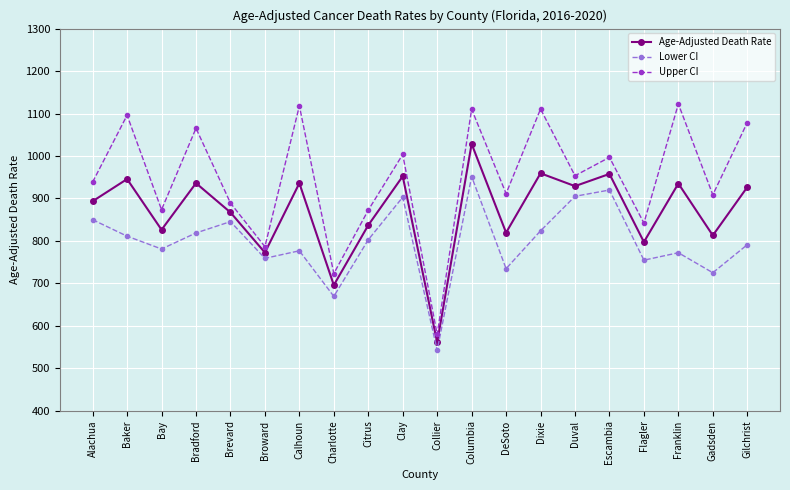

Where does the Upper CI series first go above 953?

Baker